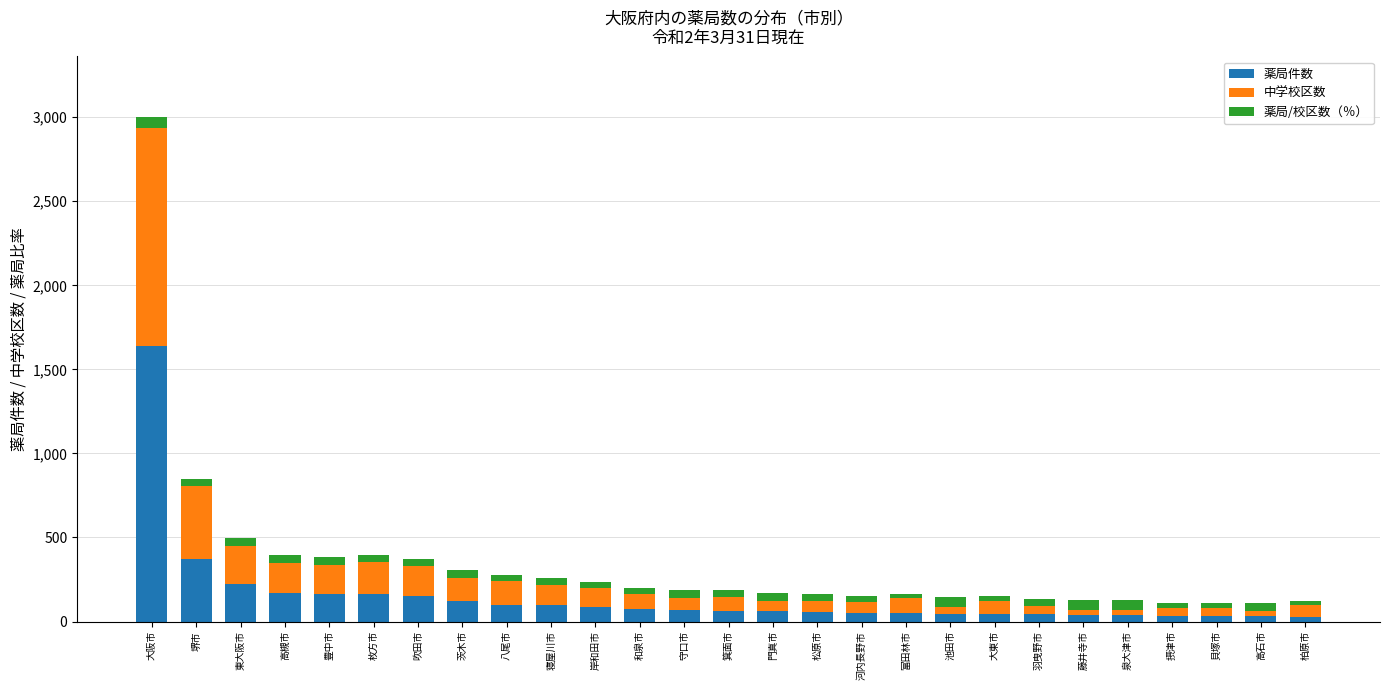

At which label does 薬局件数 reach its peak?

大阪市